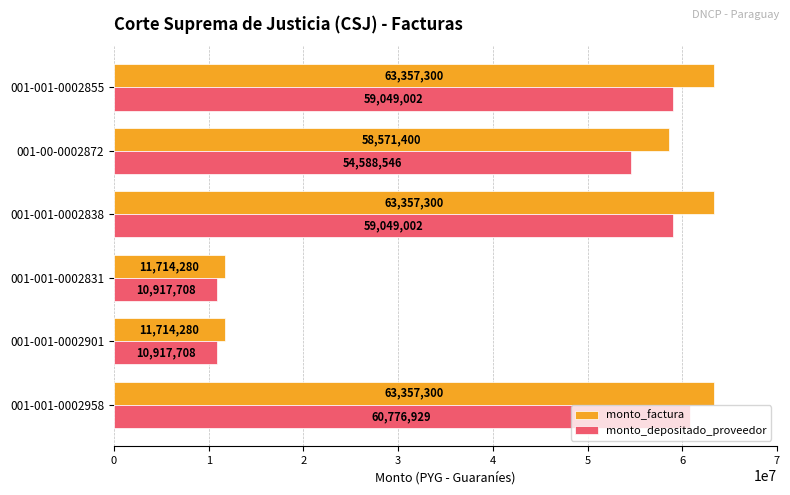

At which category is the sum across all series the highest?

001-001-0002958